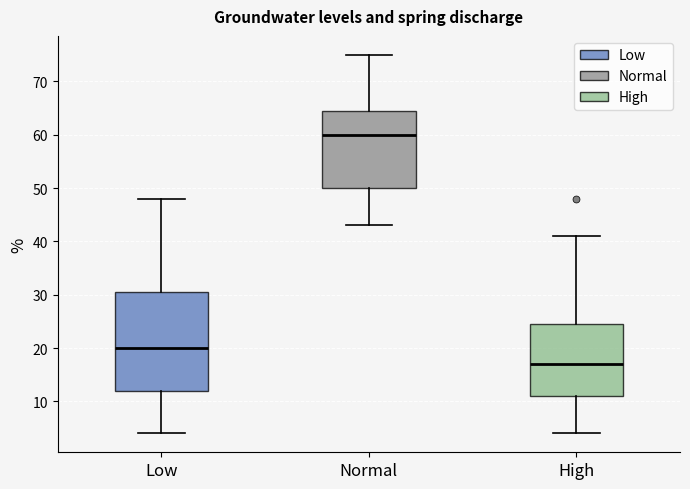

Which box's median line is the lowest?

High